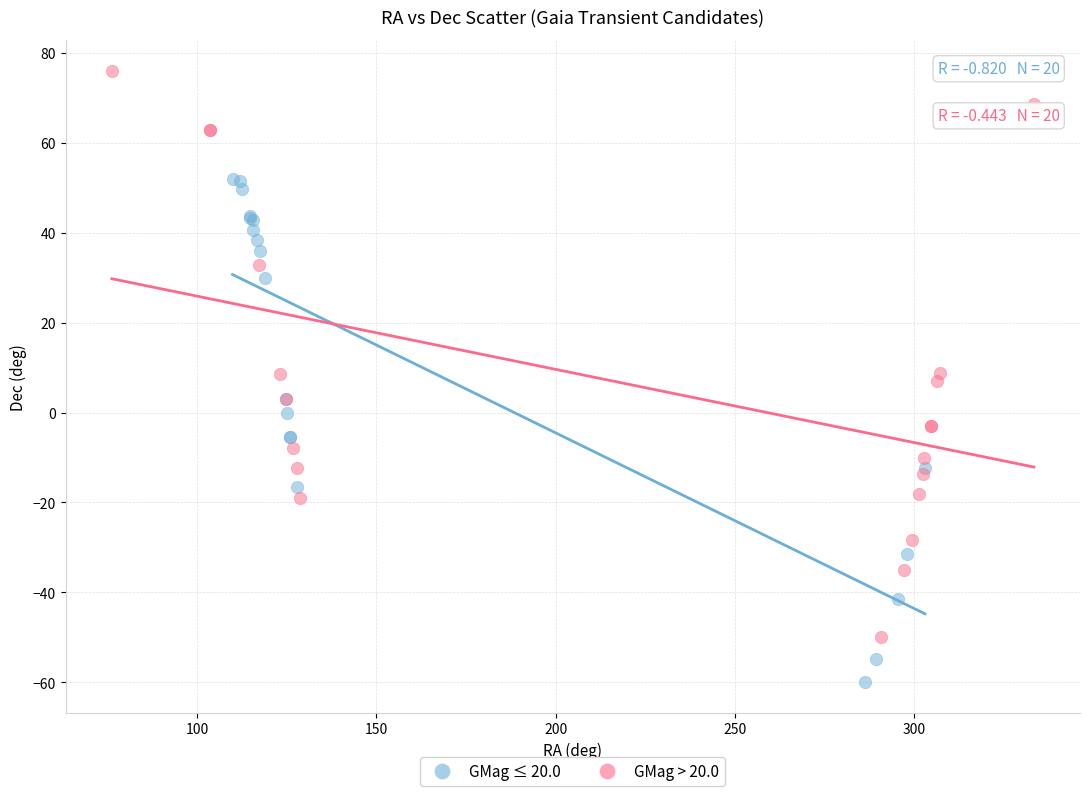

Which series reaches the maximum Y coordinate?

GMag > 20.0